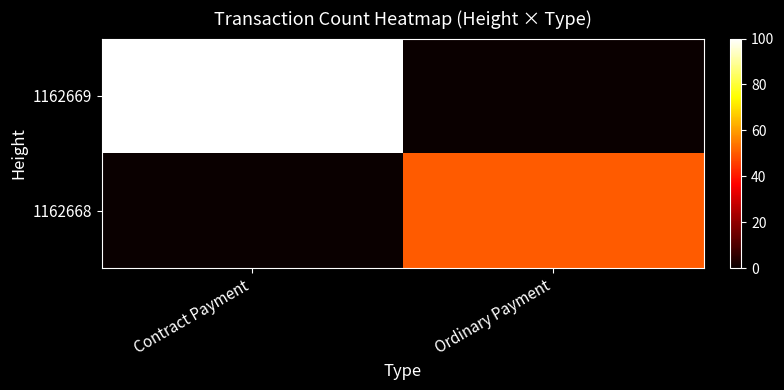

What is the greatest value displayed?

100